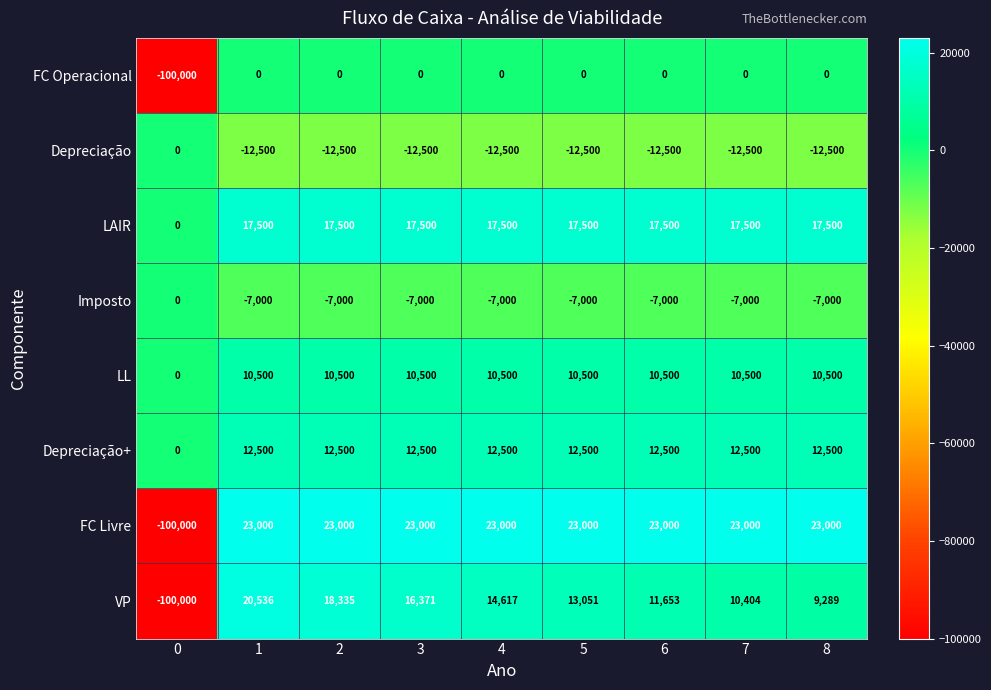

Read the Depreciação value at 4, to the nearest 10.

-12500